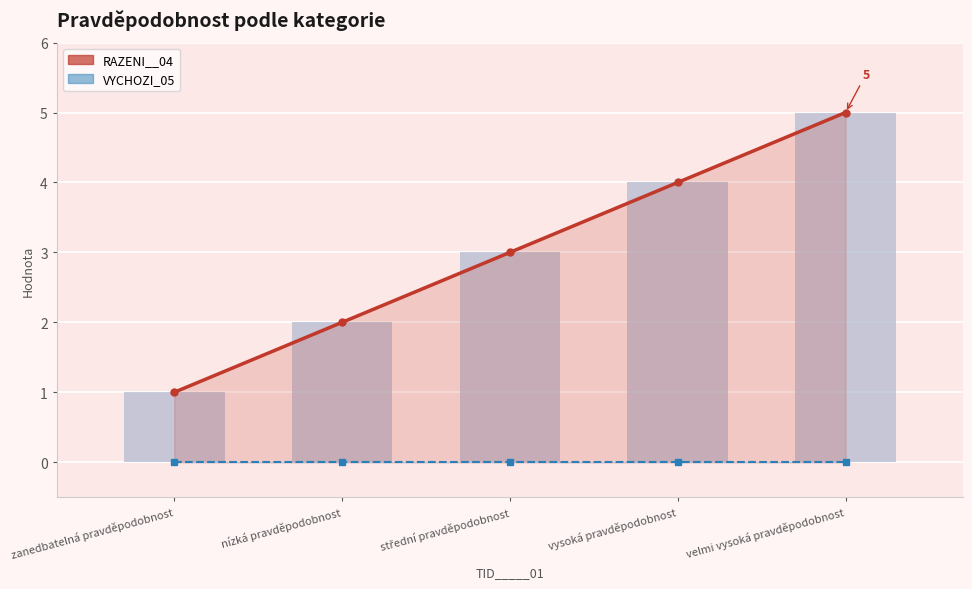

Does the chart contain stacked bars?

No